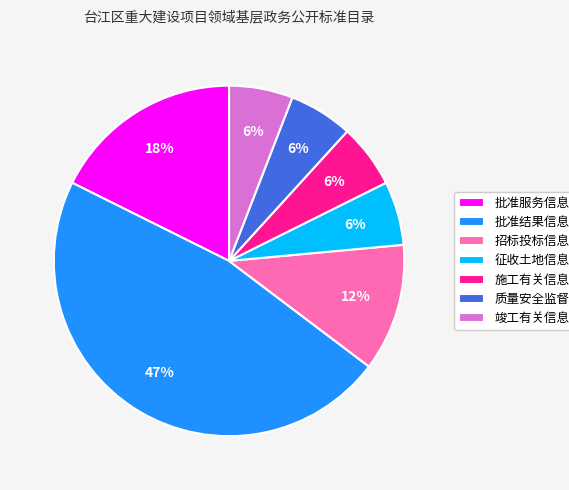

To the nearest percent, what is the combined percentage of 征收土地信息 and 招标投标信息?

18%